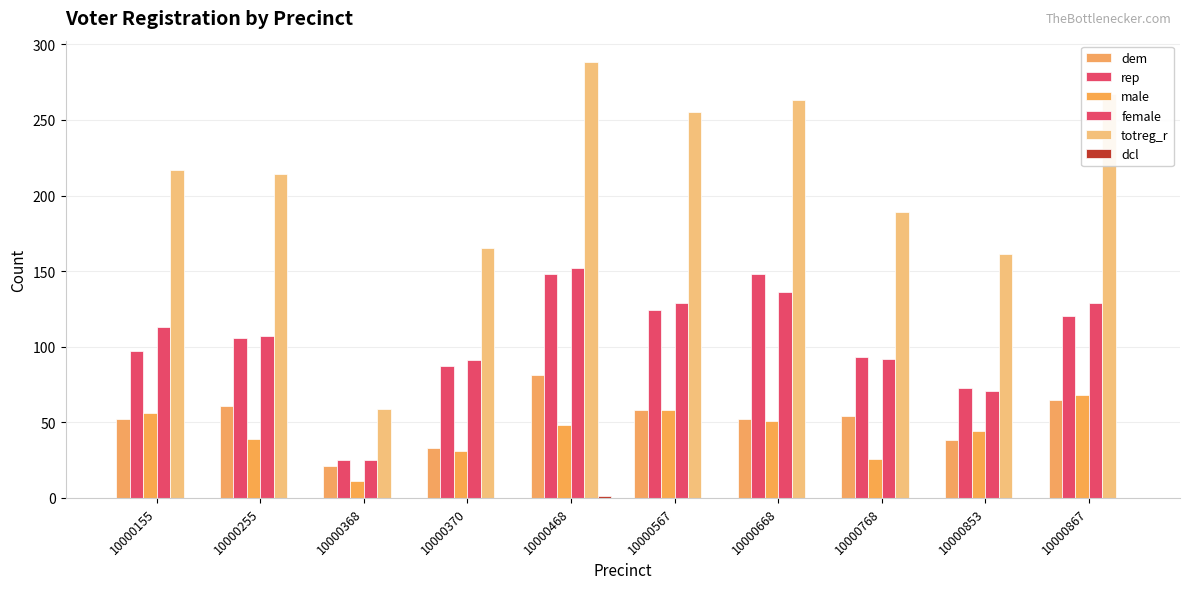

How many distinct data groups are displayed?

6